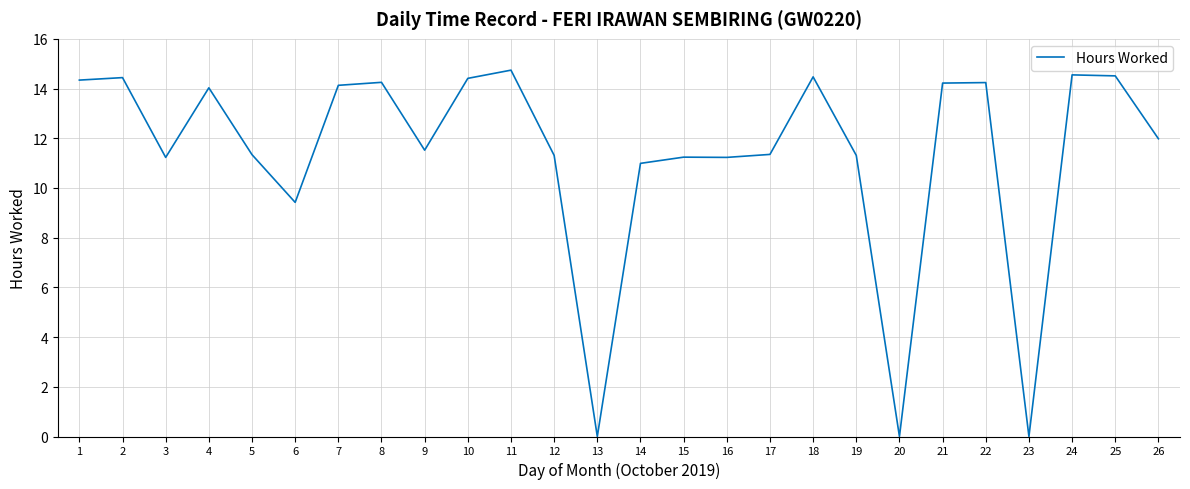

Is it true that the value at 2 is 14.4?

True